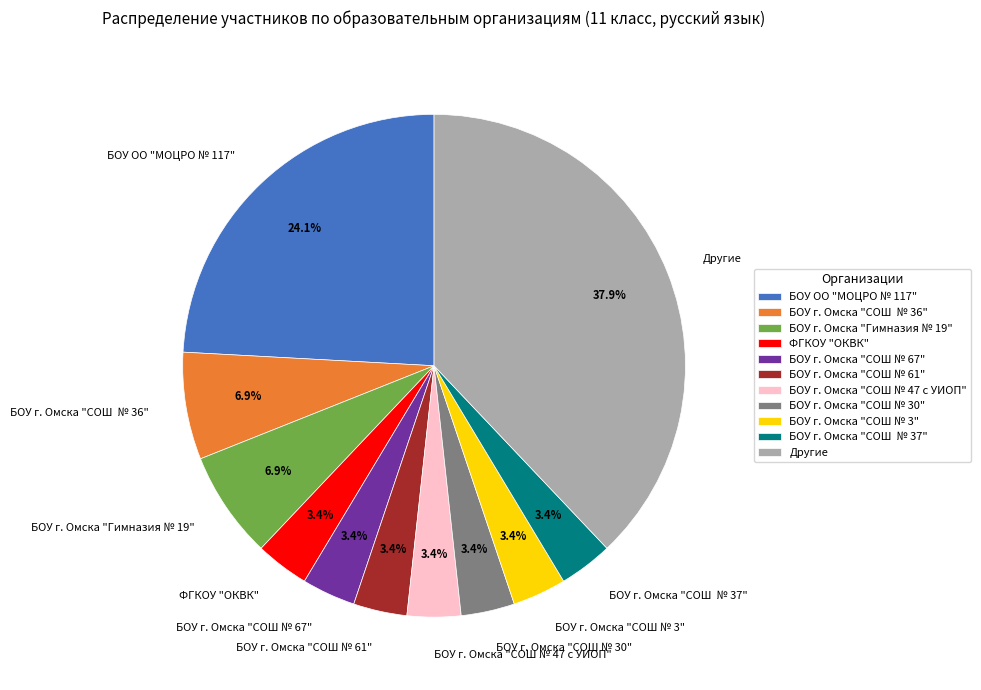

Do Другие and БОУ г. Омска "СОШ № 47 с УИОП" together represent more than half of the pie?

No